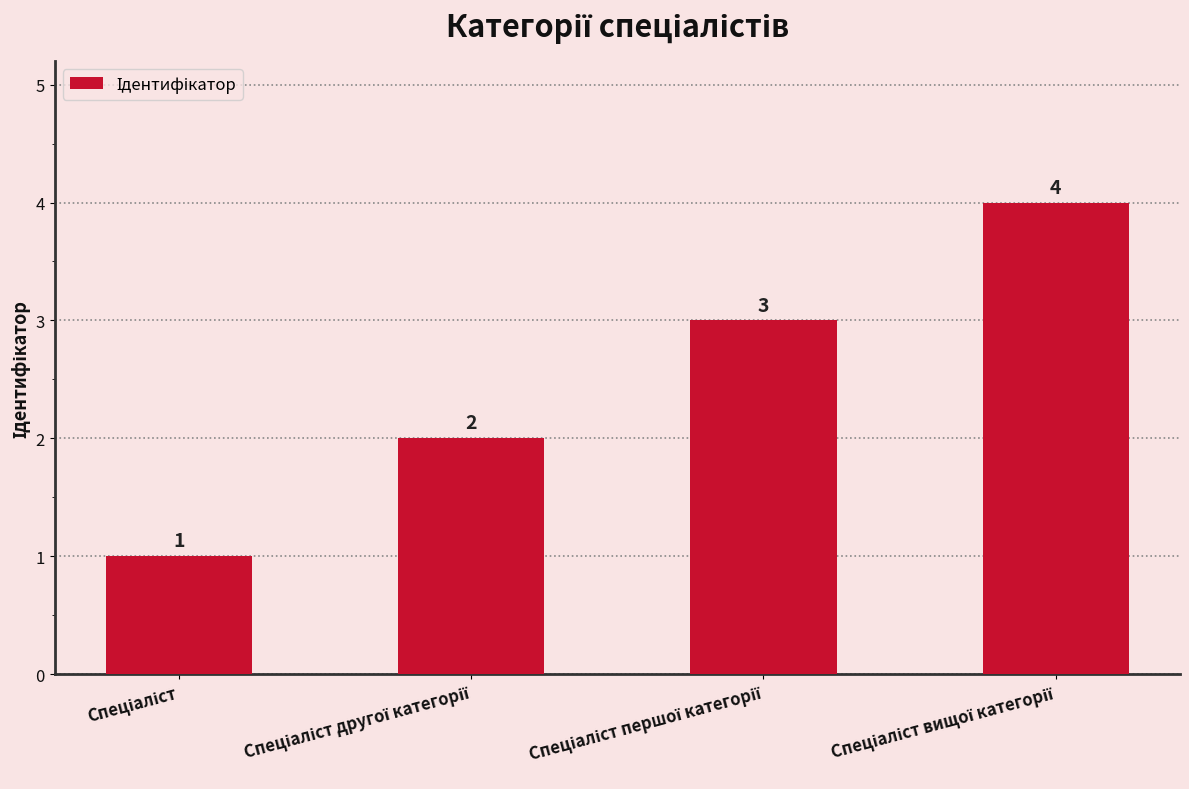

How many values are between 2 and 4?

3